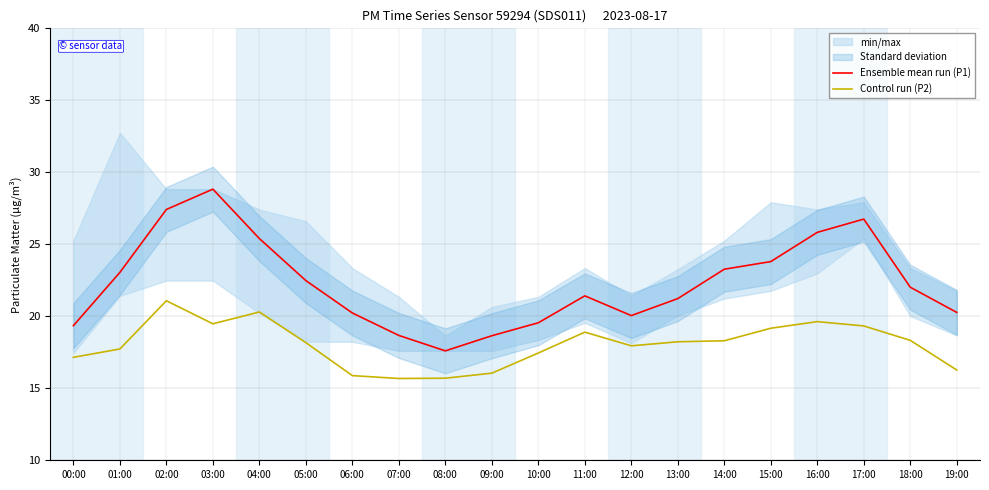

At which category does the chart reach its peak across all series?

03:00